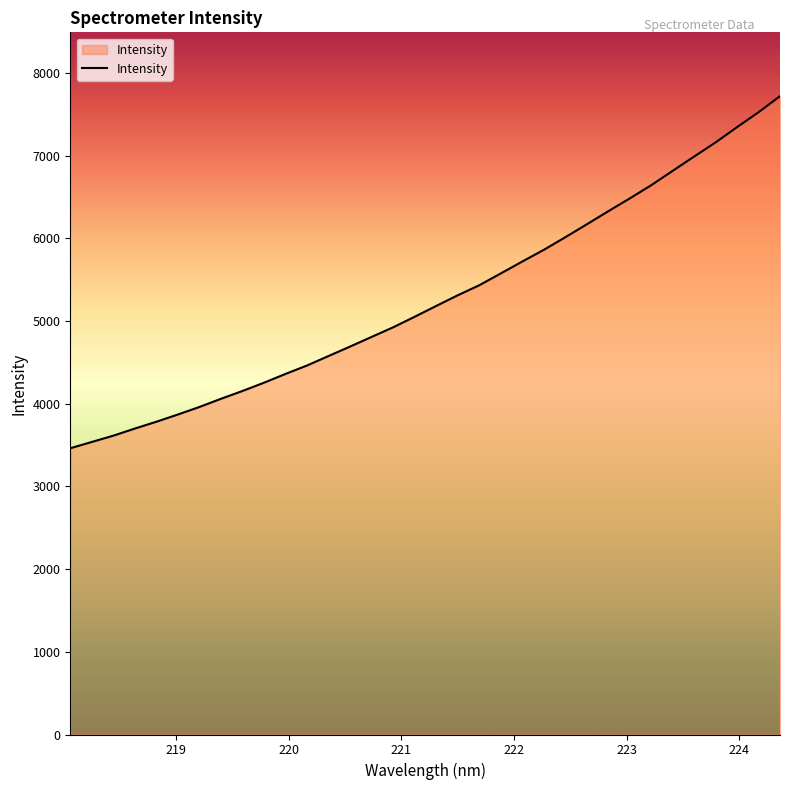

What is the greatest value displayed?

7718.1